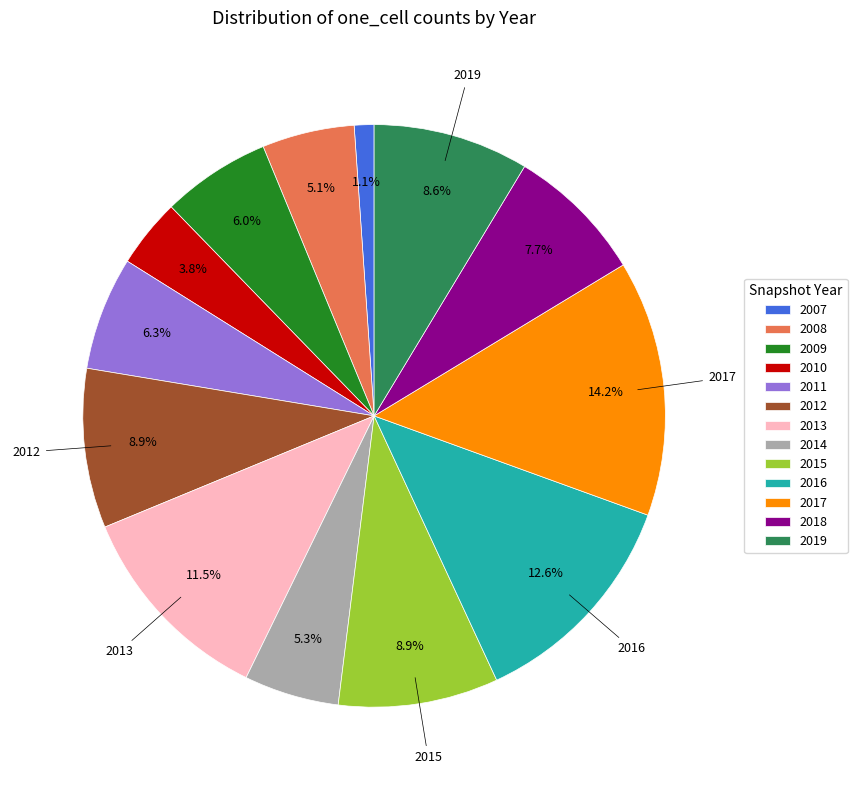

How many slices are in this pie chart?

13